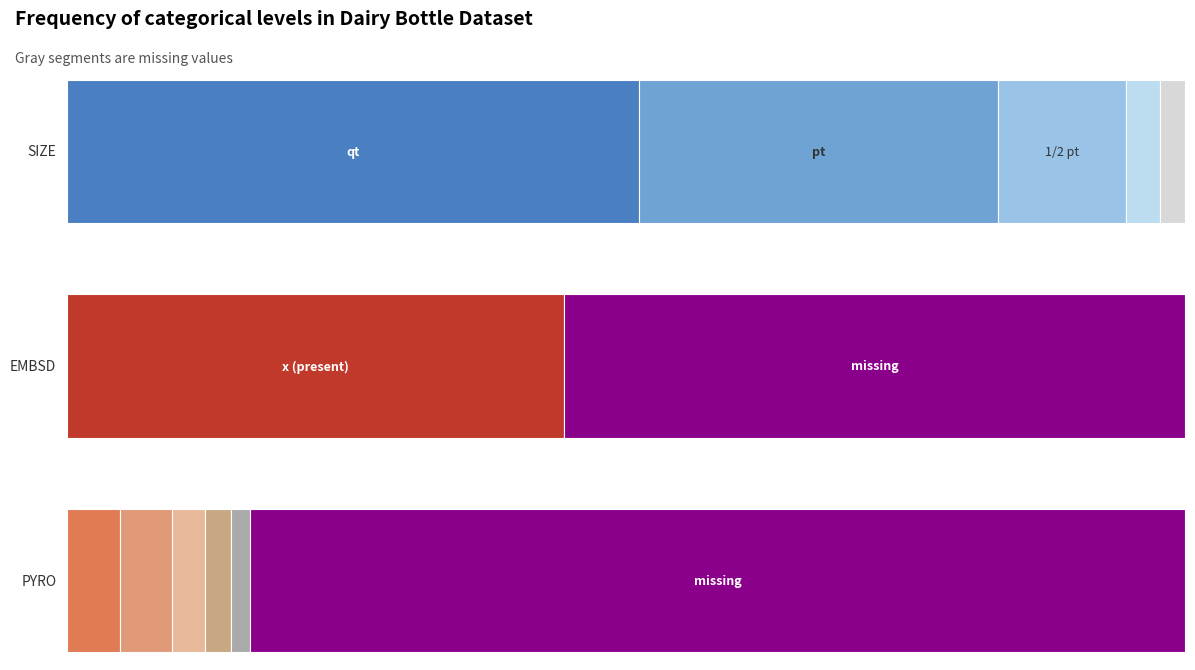

Rank the series at 2 from lowest to highest value.

1/2 gal, 1/2 pt, pt, qt, other/missing